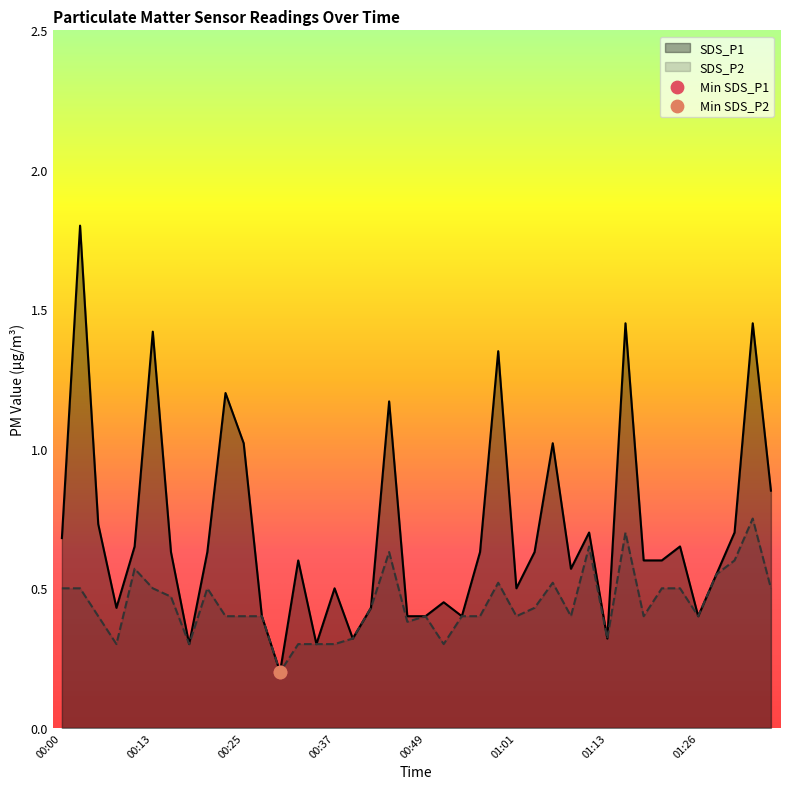

What is the total value across all series at 01:30?

1.3